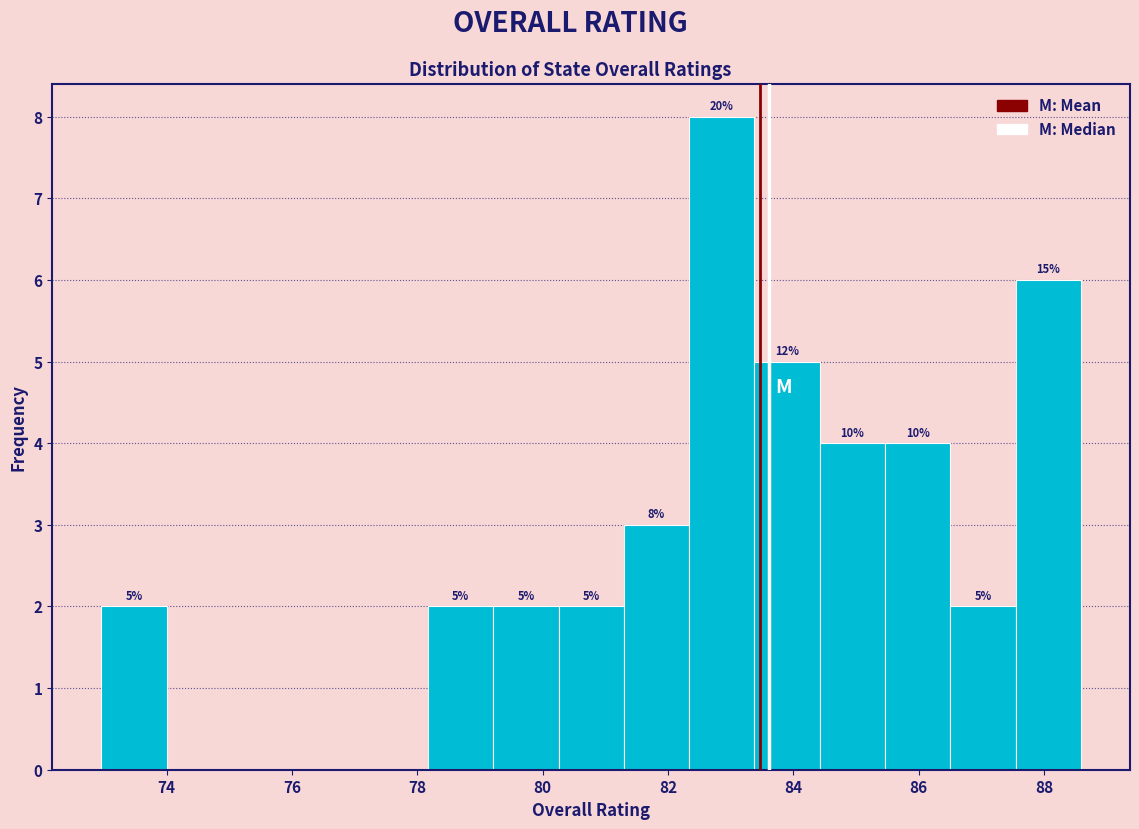

Which range on the x-axis has the tallest bar?

82.4 to 83.4